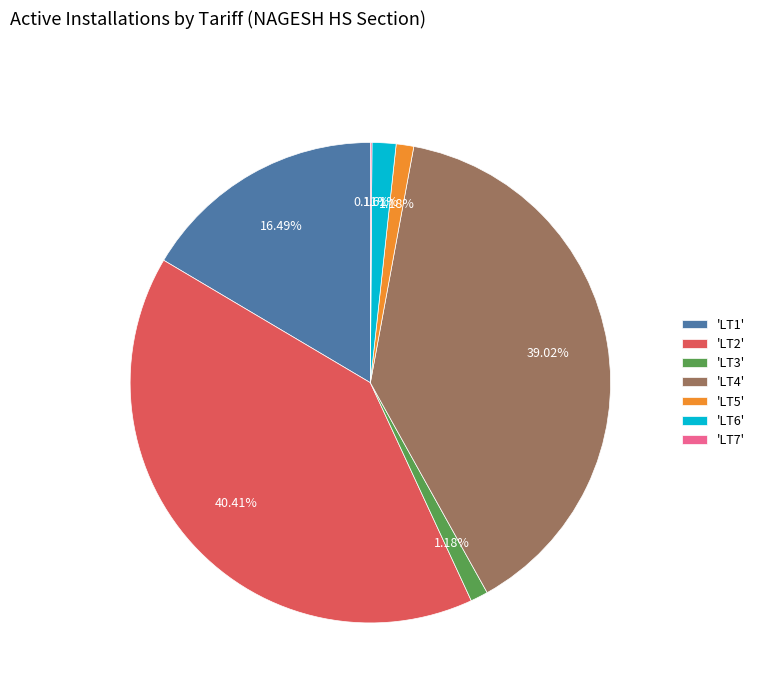

Do 'LT6' and 'LT5' together represent more than half of the pie?

No